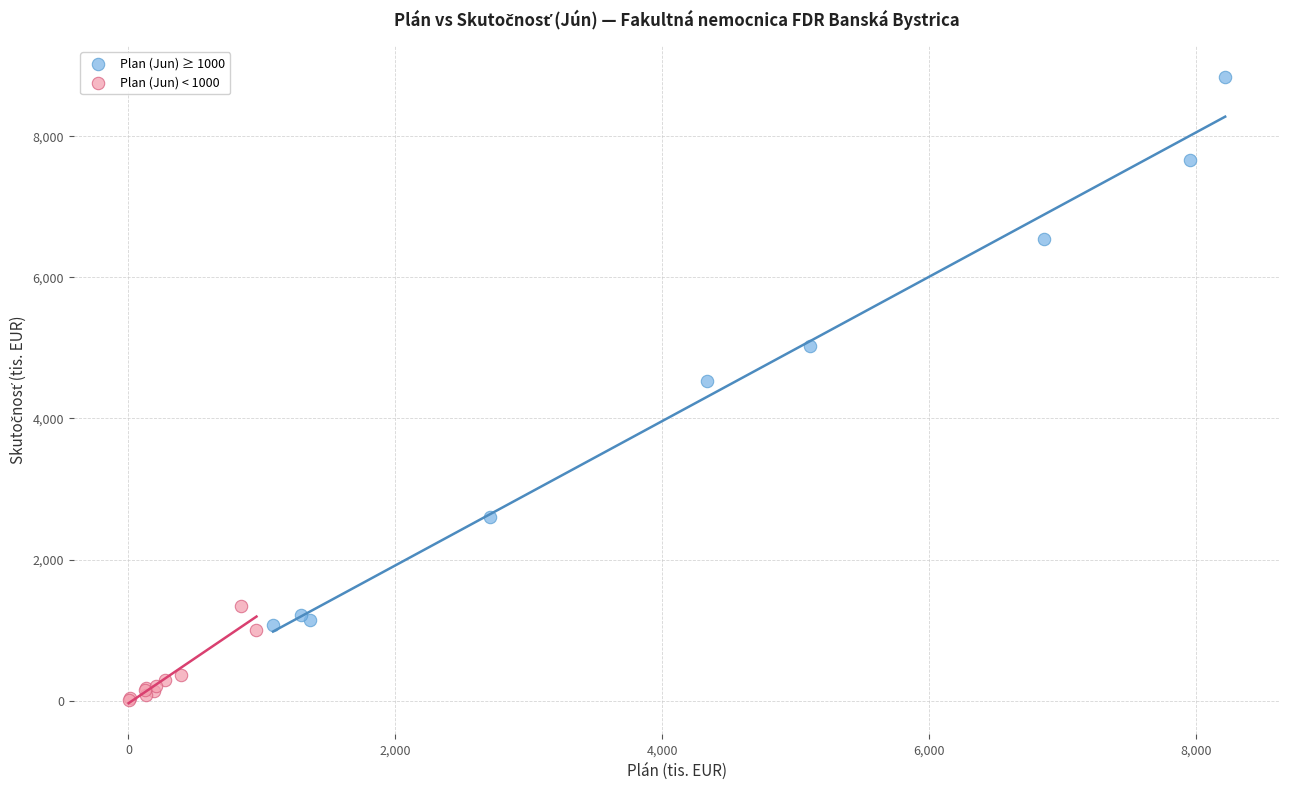

Which series reaches the maximum Y coordinate?

Plan (Jun) ≥ 1000